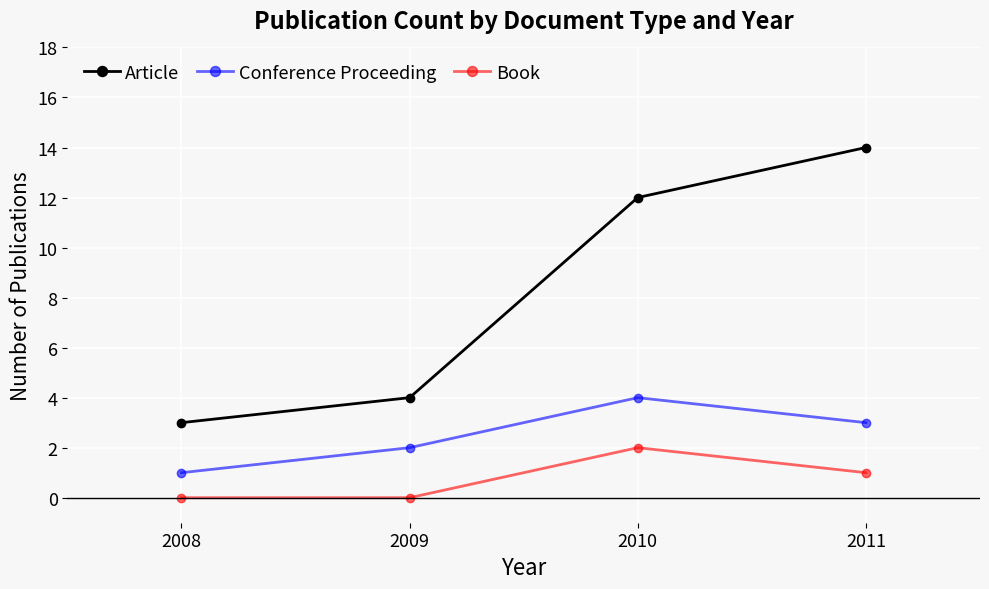

Reading right to left, extract all data points from this chart.

Article: 2011=14	2010=12	2009=4	2008=3
Conference Proceeding: 2011=3	2010=4	2009=2	2008=1
Book: 2011=1	2010=2	2009=0	2008=0